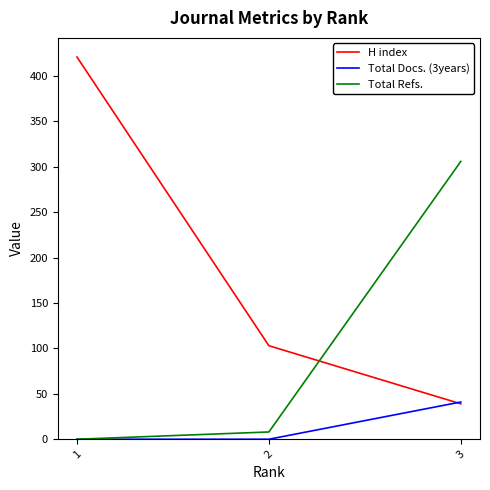

How many positive values does the Total Refs. series have?

2